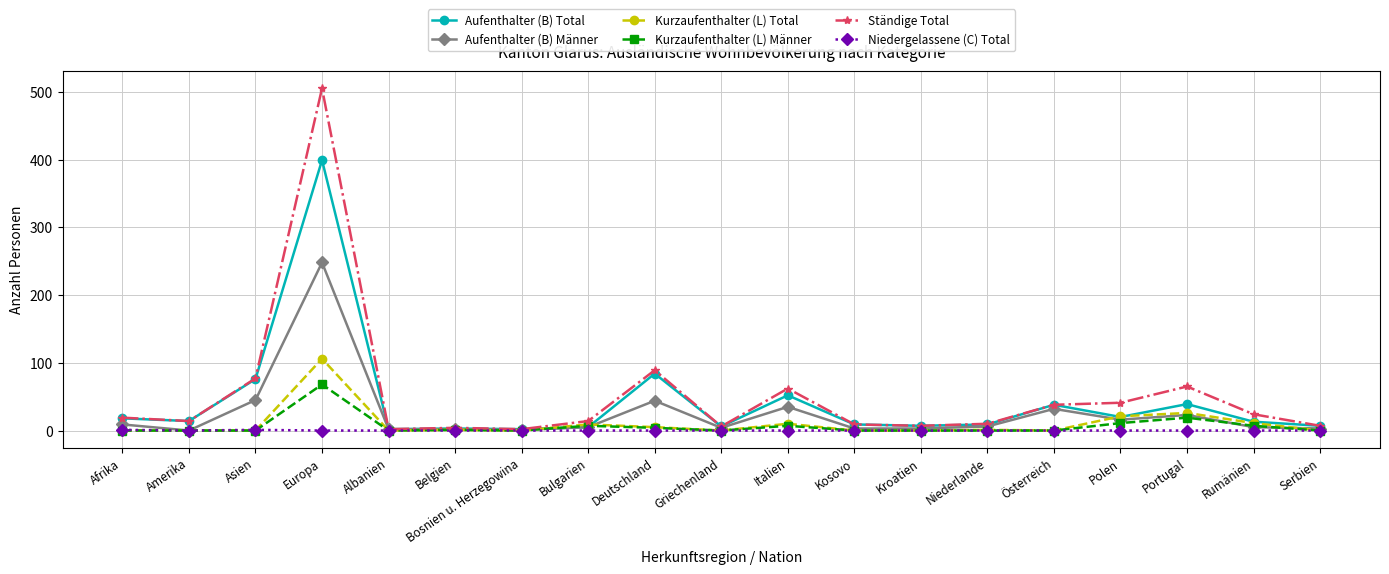

At which category does Aufenthalter (B) Total reach its first local peak?

Europa